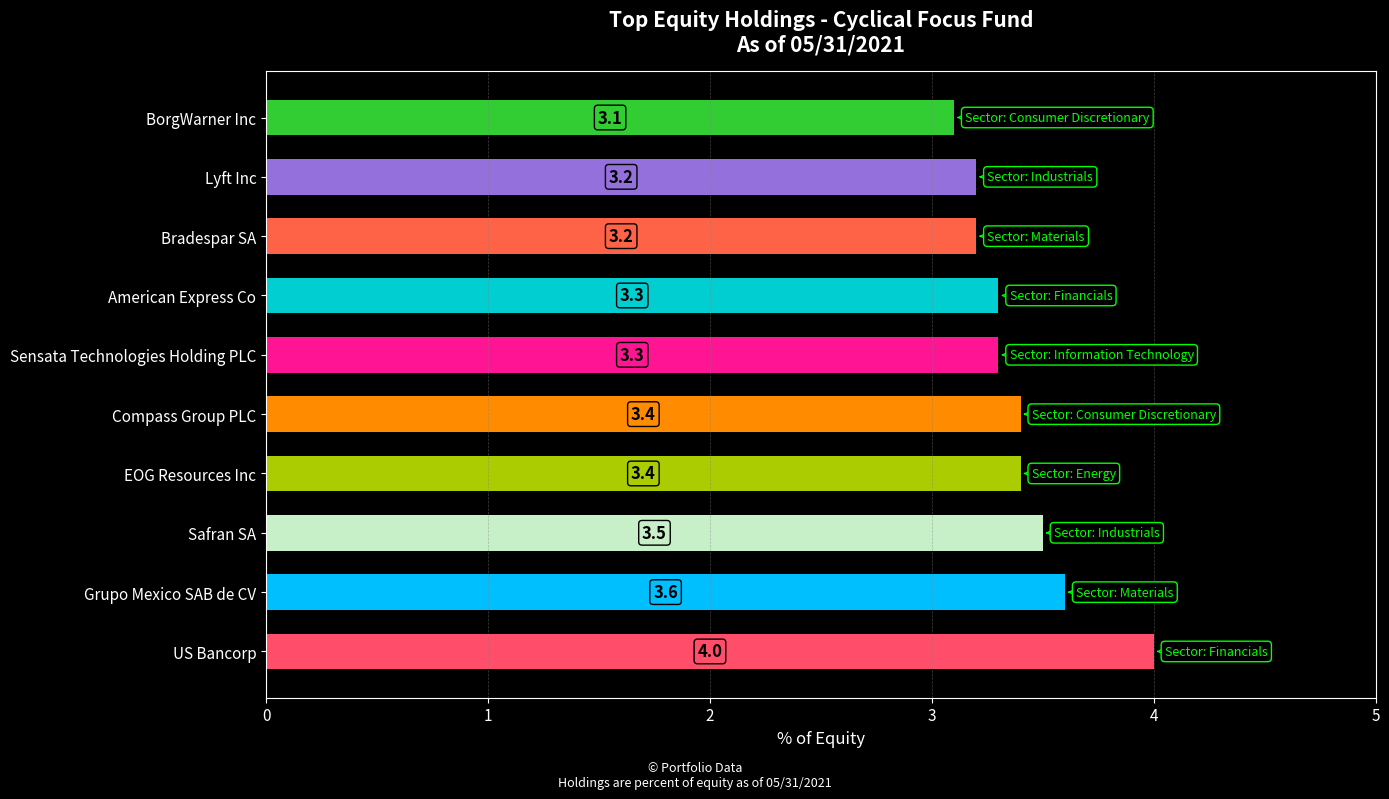

The chart shows a value of 3.2 at Lyft Inc. True or false?

True